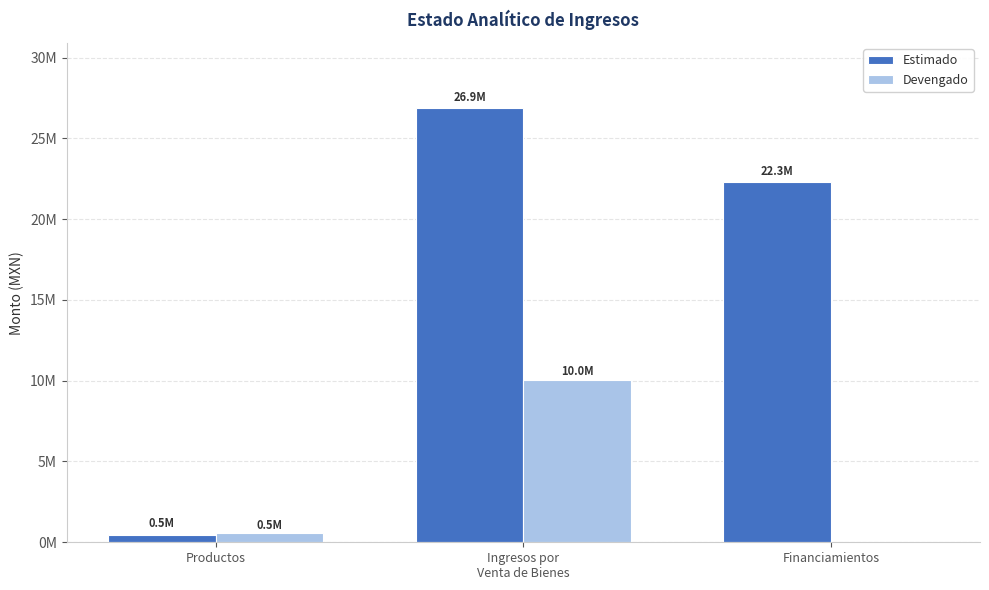

What position from the left is Productos?

1